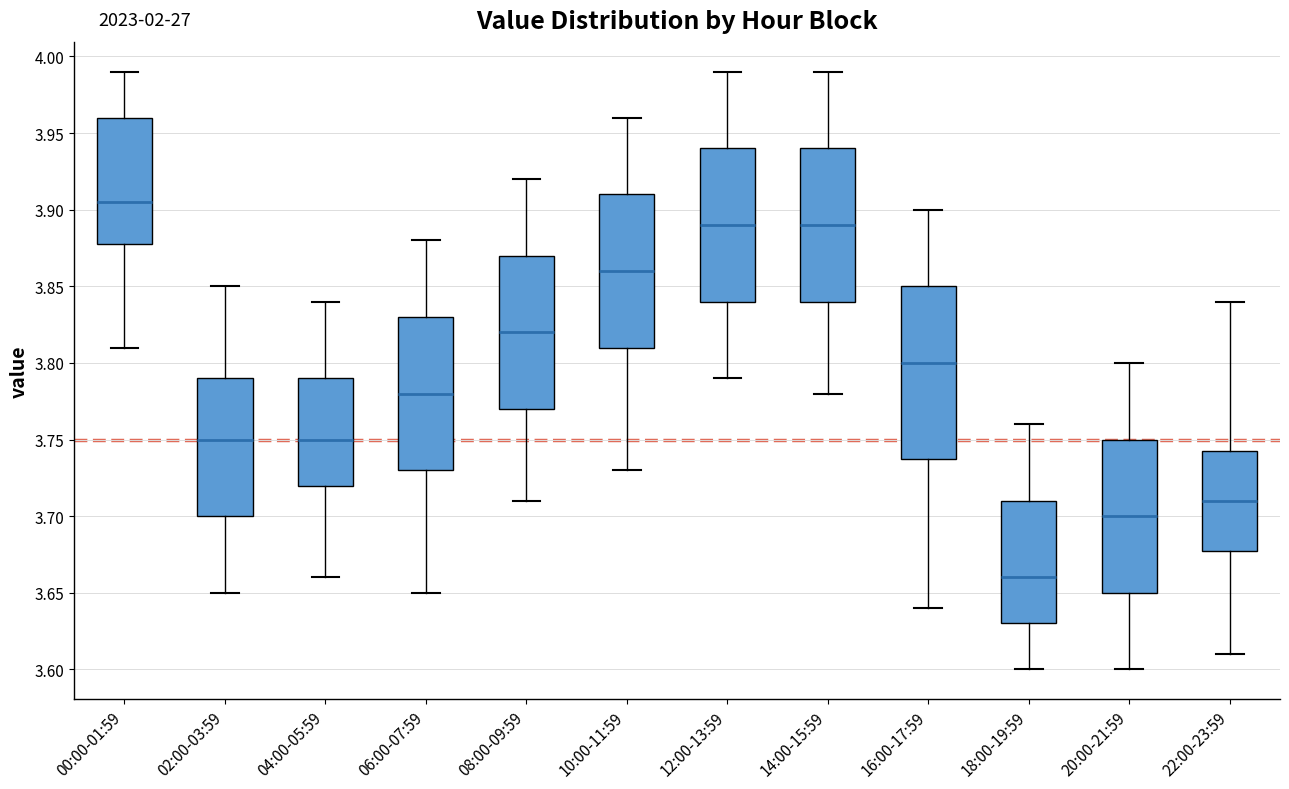

Reading left to right, transcribe this box plot: for each box, give where its median line is, the range the box spans, and where its two whiskers end, as read against the y-axis. The values are not printed on the chart, so give them approximately, as read against the axis.

00:00-01:59: median 3.905, box 3.880 to 3.960, whiskers 3.810 to 3.990
02:00-03:59: median 3.750, box 3.700 to 3.790, whiskers 3.650 to 3.850
04:00-05:59: median 3.750, box 3.720 to 3.790, whiskers 3.660 to 3.840
06:00-07:59: median 3.780, box 3.730 to 3.830, whiskers 3.650 to 3.880
08:00-09:59: median 3.820, box 3.770 to 3.870, whiskers 3.710 to 3.920
10:00-11:59: median 3.860, box 3.810 to 3.910, whiskers 3.730 to 3.960
12:00-13:59: median 3.890, box 3.840 to 3.940, whiskers 3.790 to 3.990
14:00-15:59: median 3.890, box 3.840 to 3.940, whiskers 3.780 to 3.990
16:00-17:59: median 3.800, box 3.740 to 3.850, whiskers 3.640 to 3.900
18:00-19:59: median 3.660, box 3.630 to 3.710, whiskers 3.600 to 3.760
20:00-21:59: median 3.700, box 3.650 to 3.750, whiskers 3.600 to 3.800
22:00-23:59: median 3.710, box 3.680 to 3.745, whiskers 3.610 to 3.840